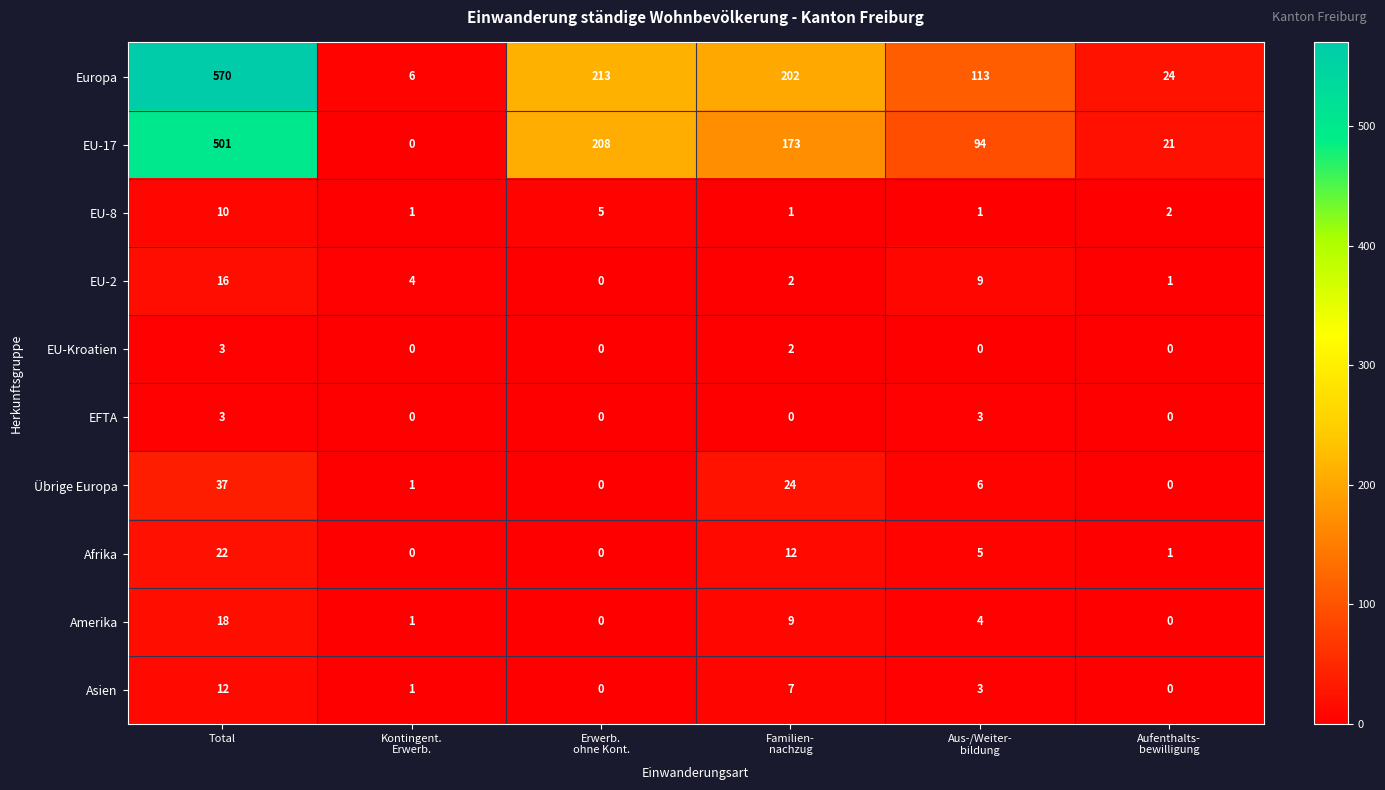

Which series has the largest total across all categories?

Europa